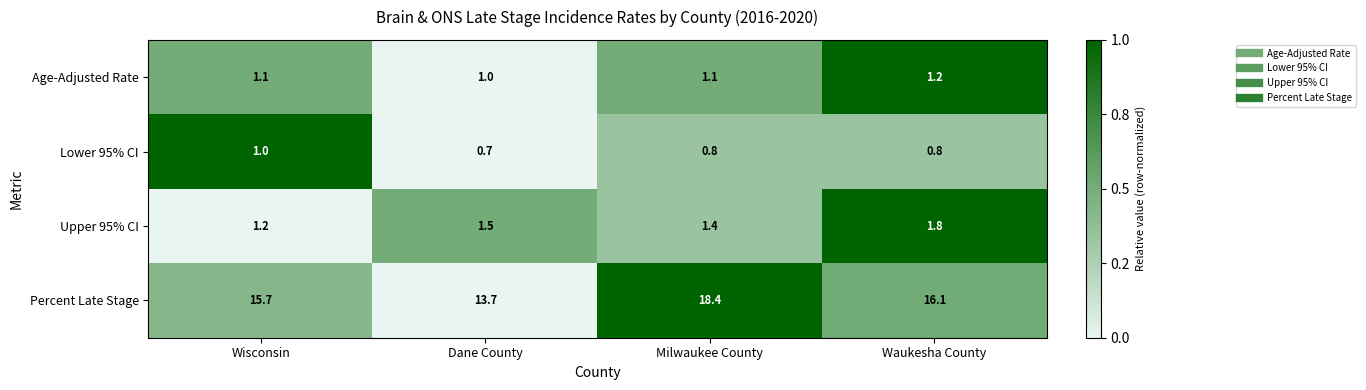

What is the sum of all Percent Late Stage values?

63.9